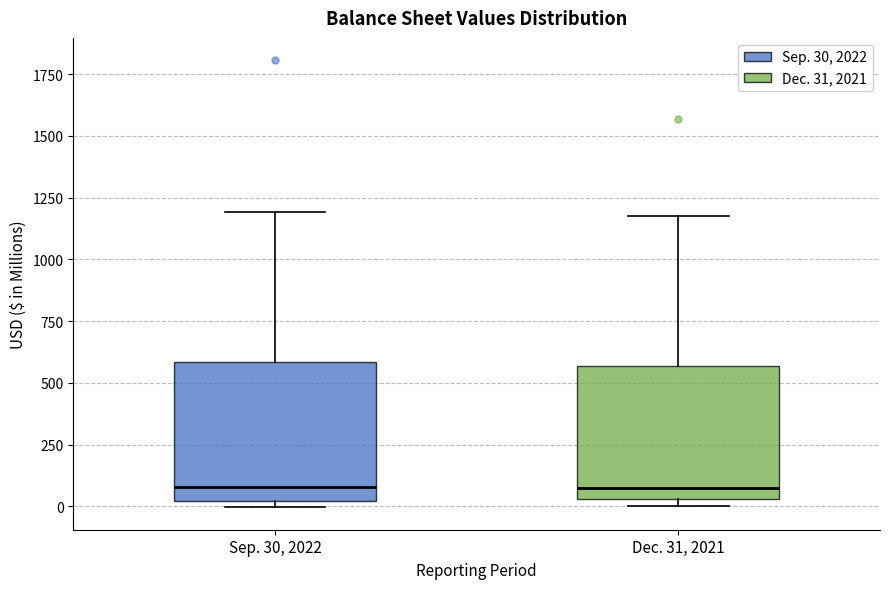

Reading left to right, read every box against the y-axis: the position of its median line, the range the box covers, and the ends of its whiskers. The values are not printed on the chart, so give them approximately, as read against the axis.

Sep. 30, 2022: median 100, box 0 to 600, whiskers 0 (just below the box's lower edge) to 1200
Dec. 31, 2021: median 50 (just above the box's lower edge), box 50 to 550, whiskers 0 to 1150